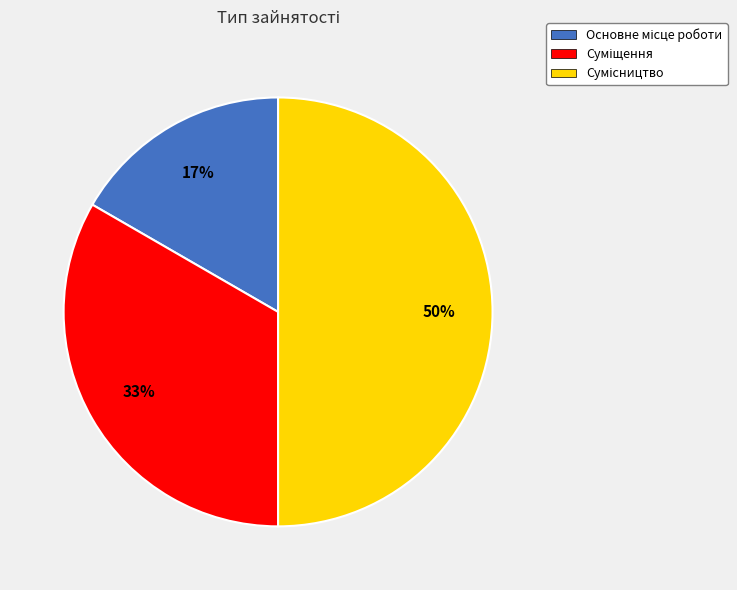

To the nearest percent, what is the difference between the largest and smallest slice percentages?

33%